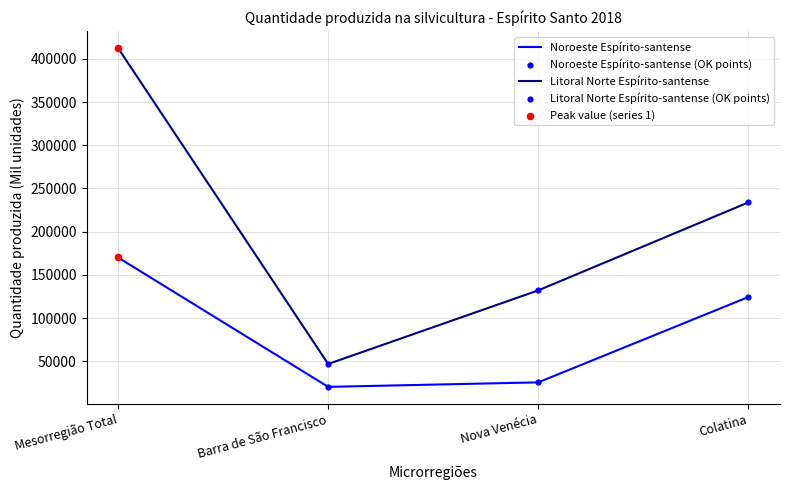

At how many categories does at least one series exceed 317689?

1